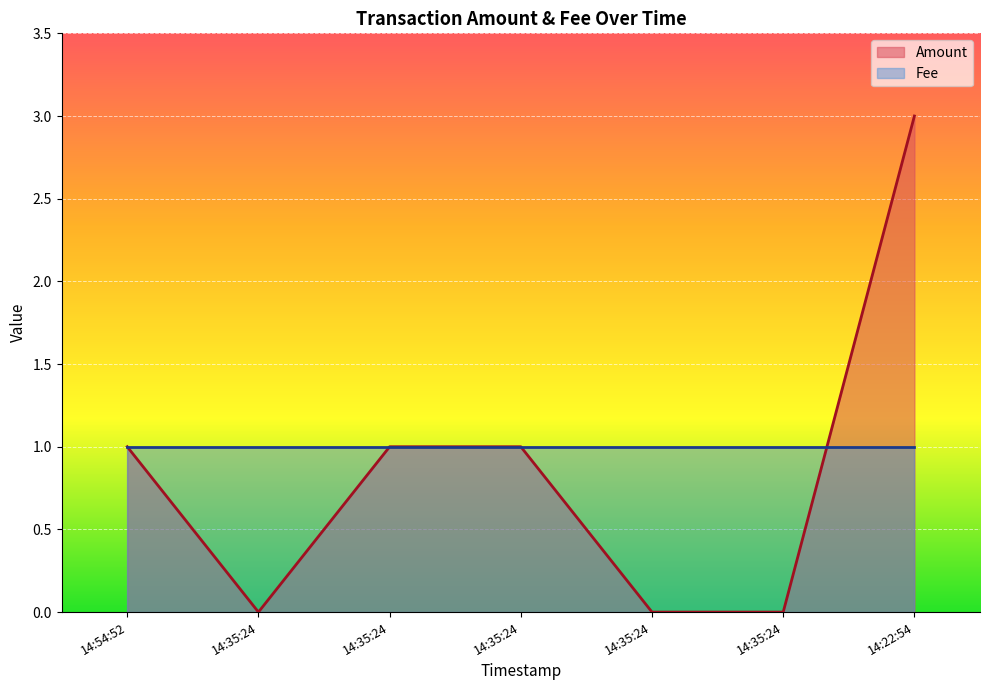

What is the approximate value at 14:35:24?

1